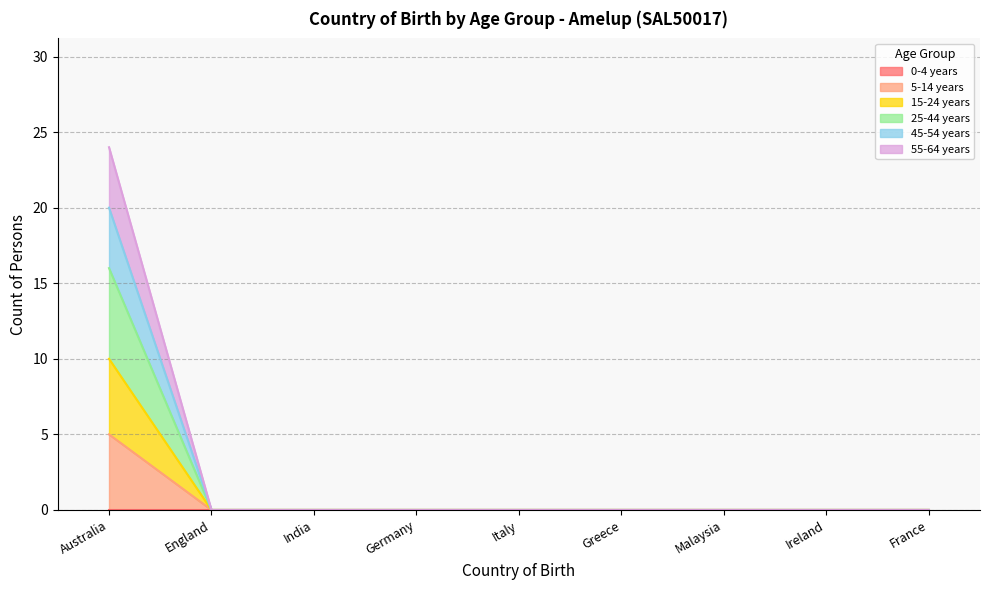

Does the chart display data point markers on the line(s)?

No